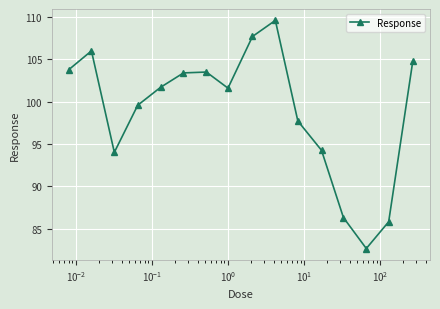

What is the value of the 2nd point from the left?

106.0